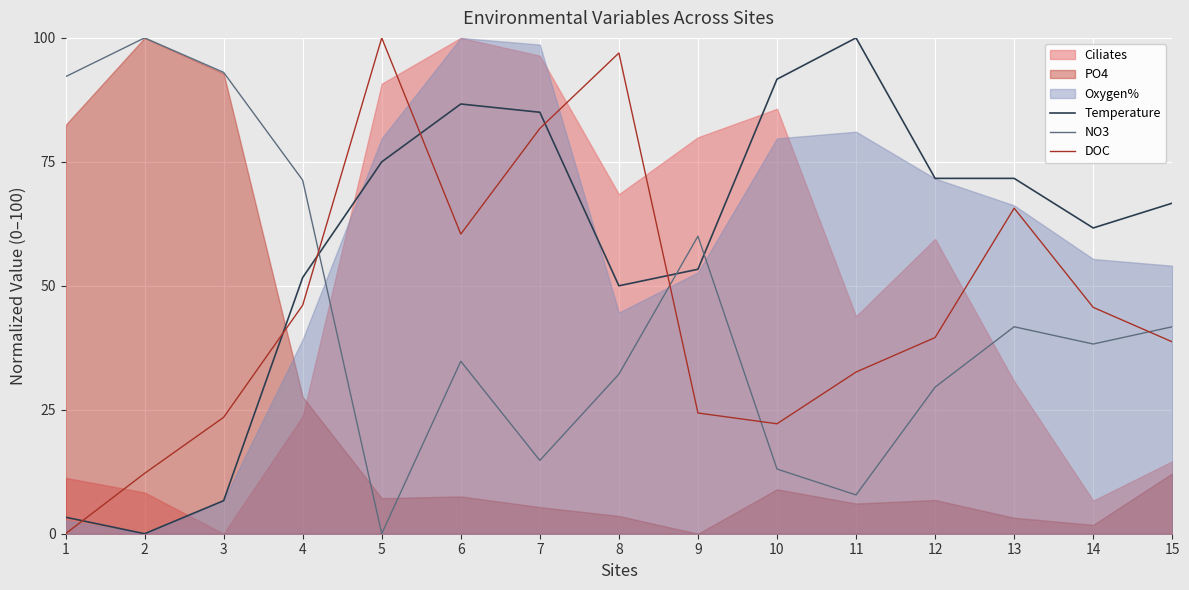

How many values in DOC are above zero?

14